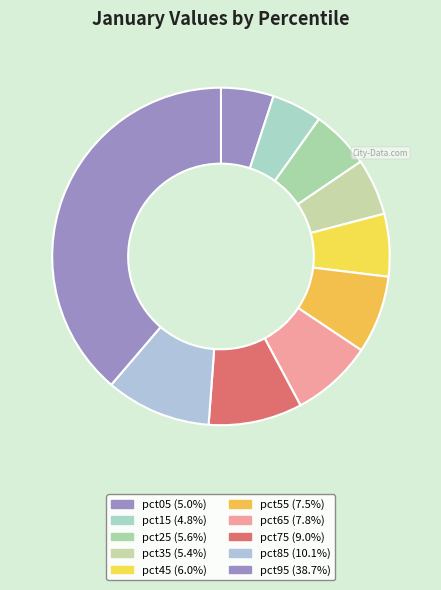

Which slice is the smallest?

pct15